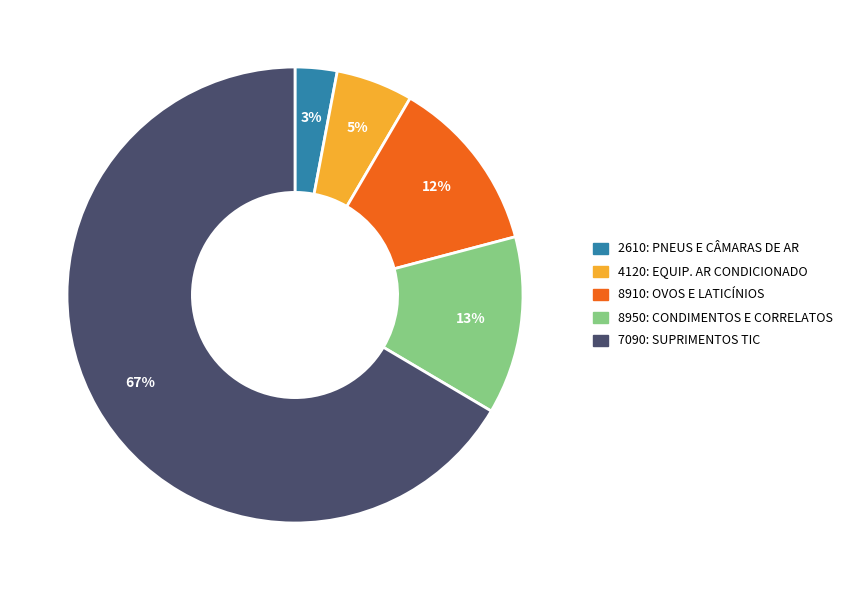

Is the sum of 8910: OVOS E LATICÍNIOS and 4120: EQUIP. AR CONDICIONADO greater than half?

No